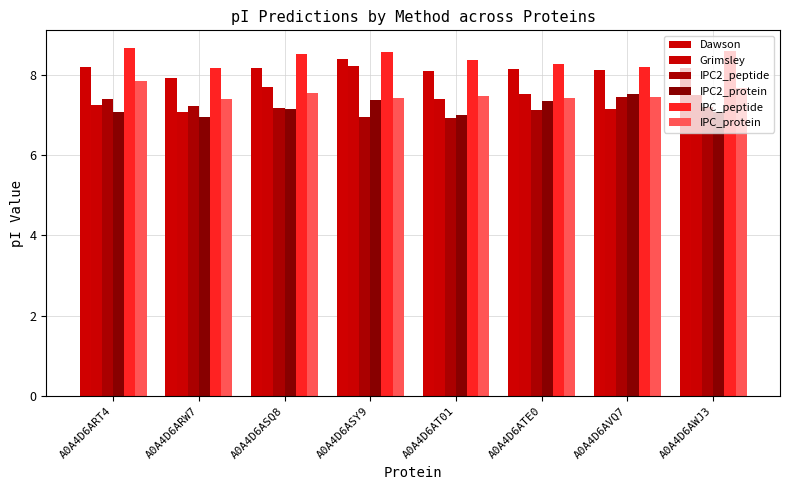

What value does the IPC2_protein series have at A0A4D6AVQ7?

7.5